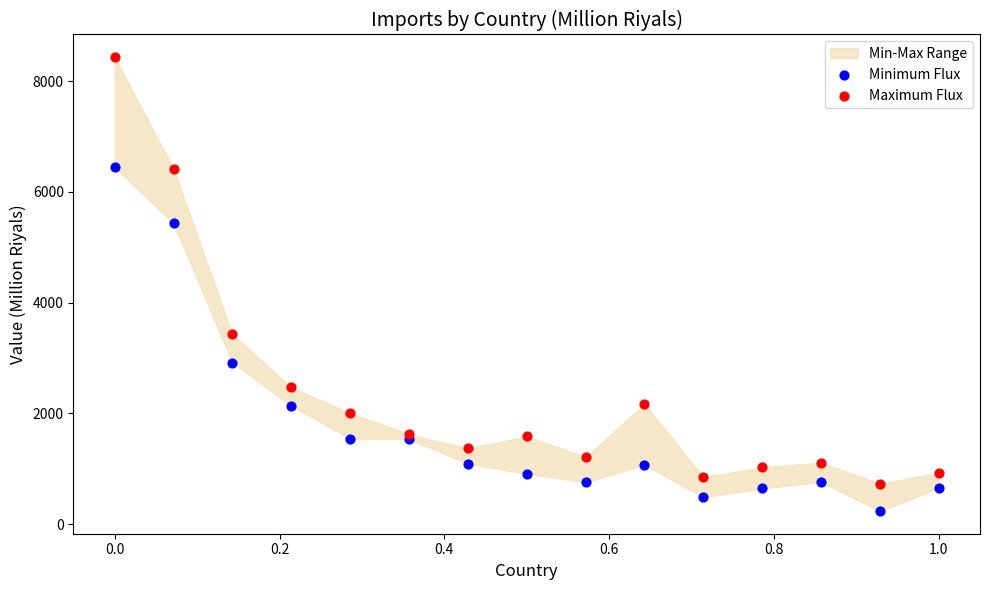

Across all series, what Y value is closest to 4335?

3427.7